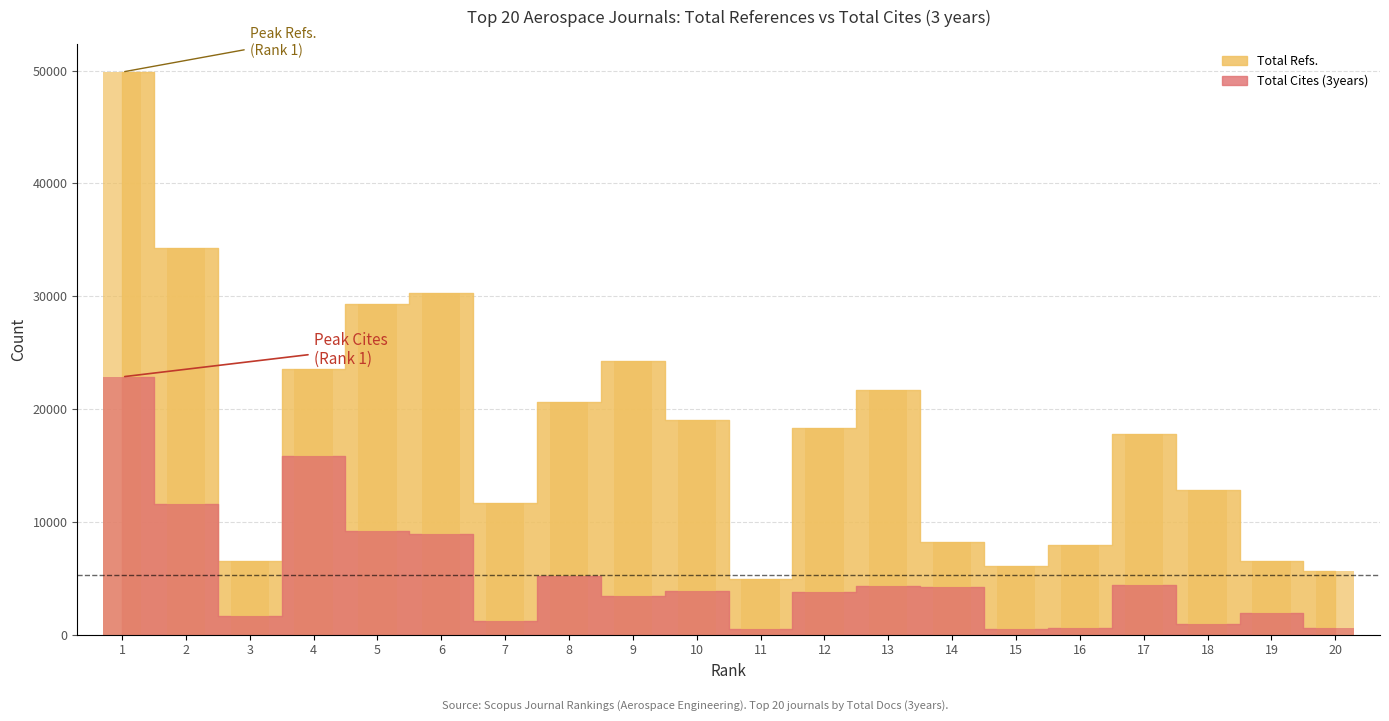

True or false: Total Cites (3years) has a value of 11587 at 2.

True